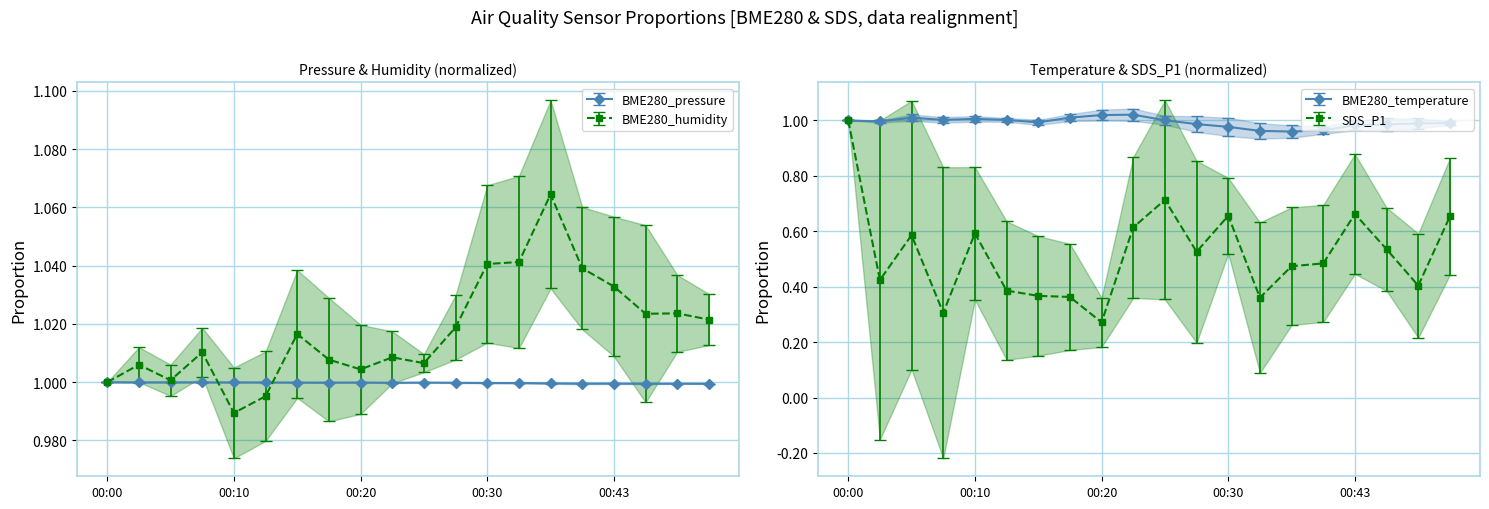

Which has a higher value, 00:32 or 00:10?

00:10